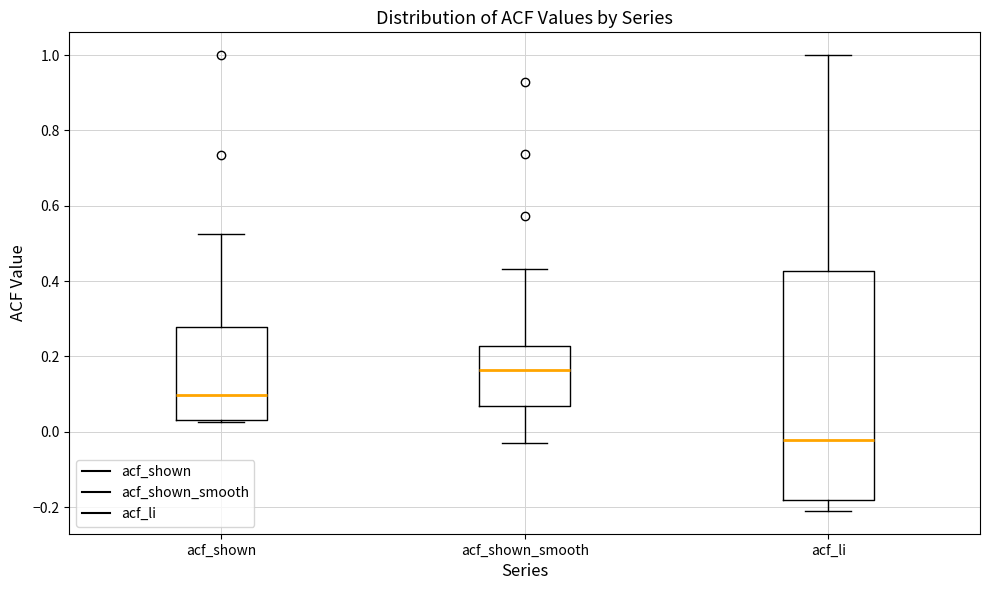

Comparing the boxes themselves (not the whiskers), which one is the tallest?

acf_li